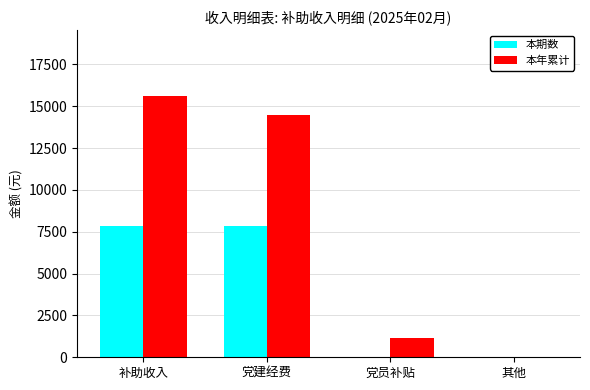

Which category has the highest value across all series?

补助收入